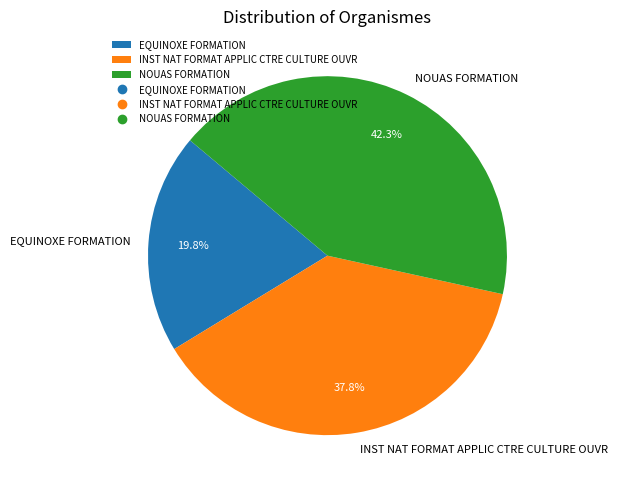

How many segments does this pie chart have?

3